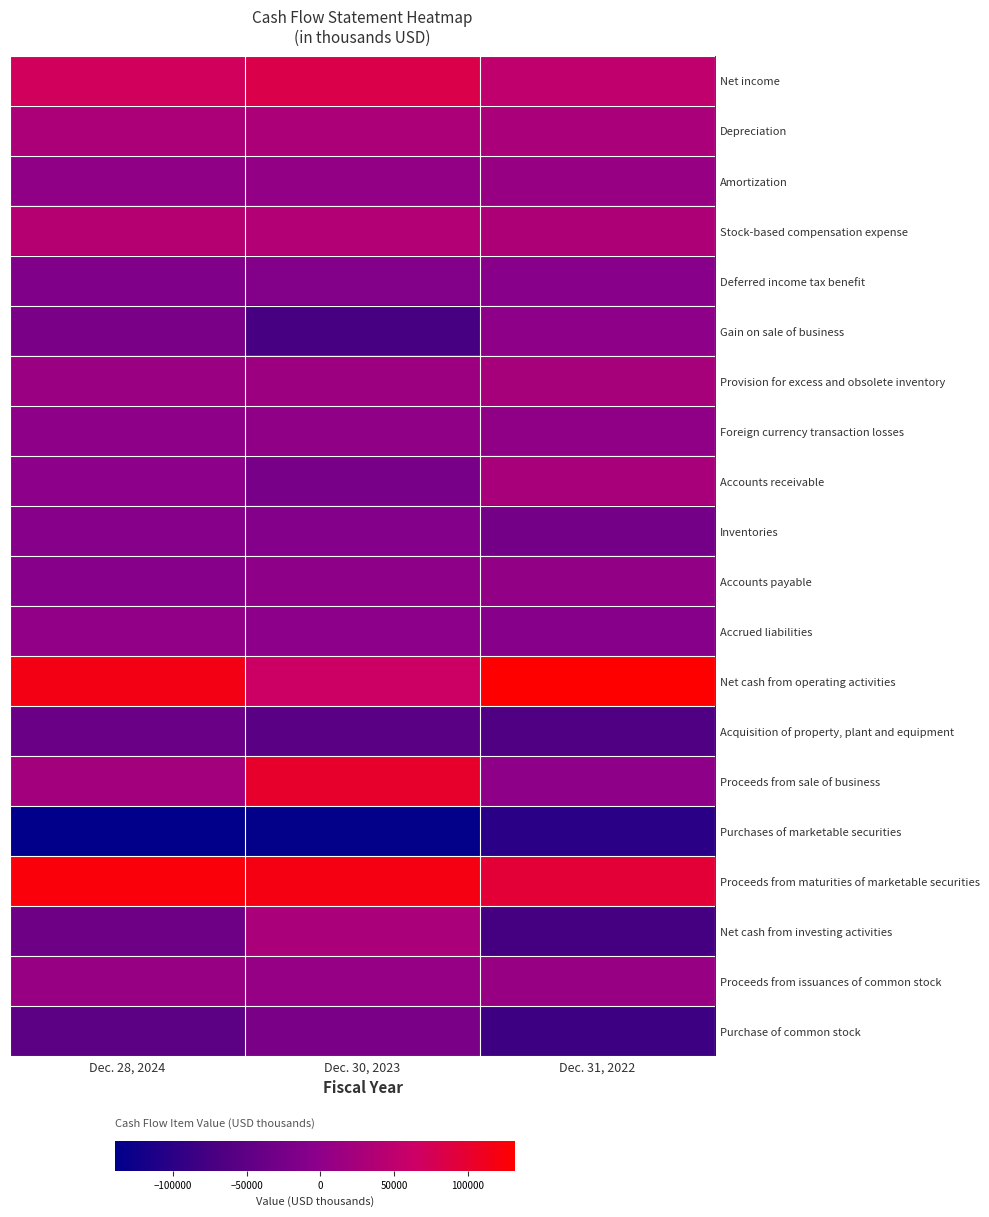

At which category does the chart reach its minimum across all series?

Dec. 28, 2024